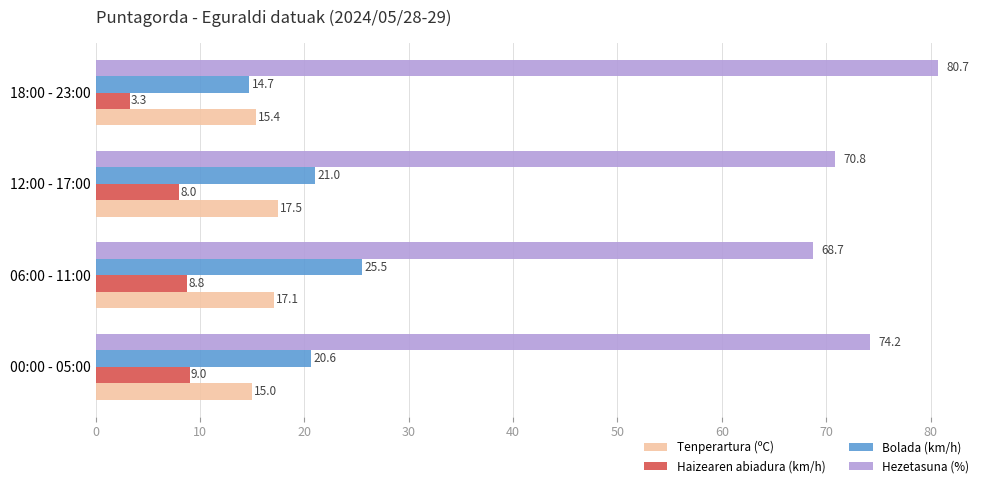

At 12:00 - 17:00, list the series in order from largest to smallest.

Hezetasuna (%), Bolada (km/h), Tenperartura (ºC), Haizearen abiadura (km/h)